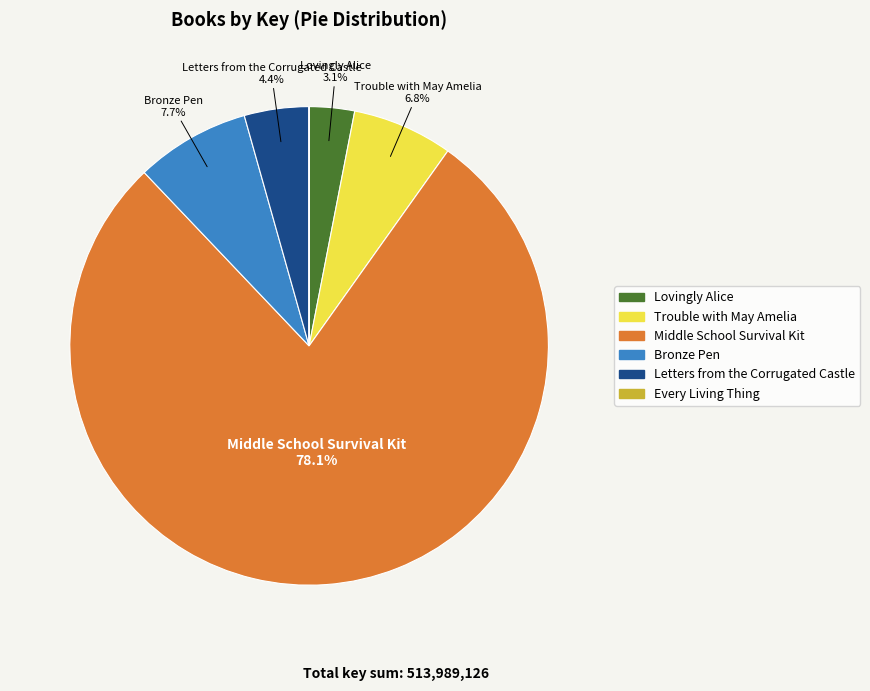

What is the largest slice in the pie chart?

Middle School Survival Kit